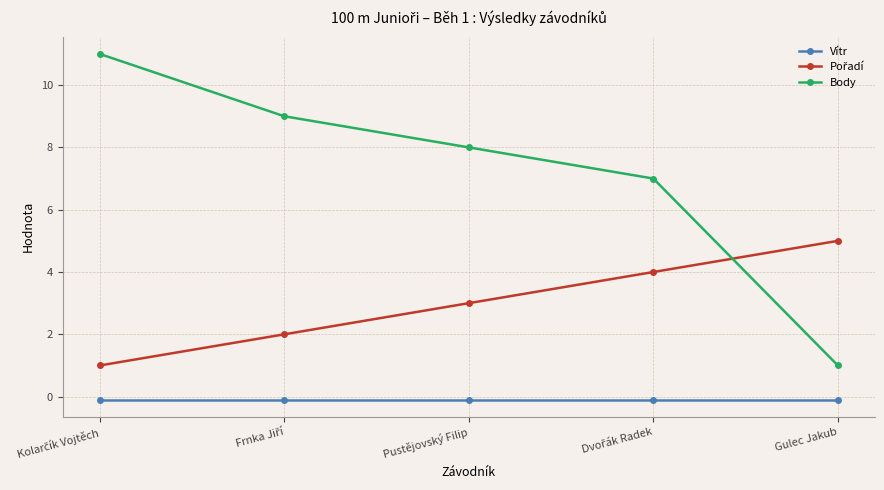

Which series has the largest total across all categories?

Body